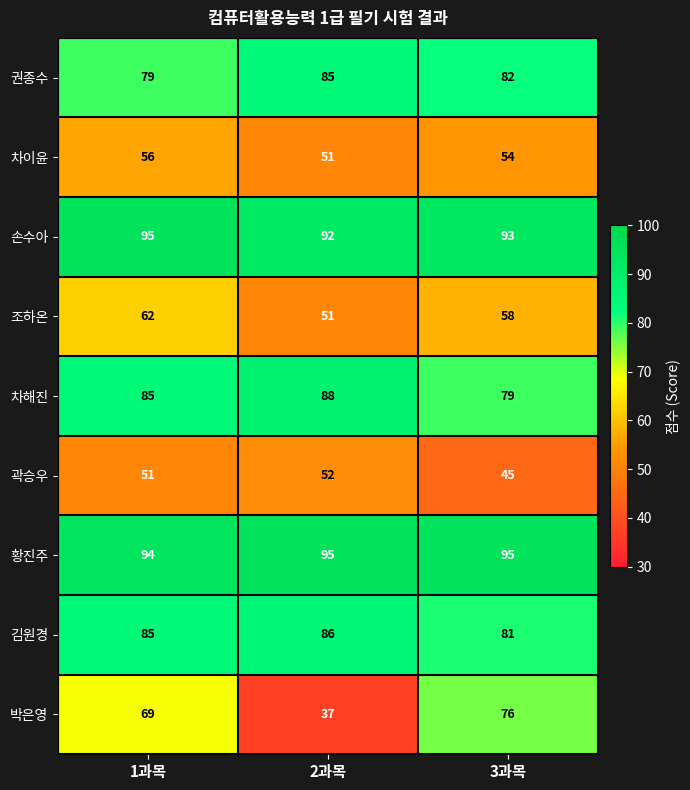

Reading left to right, transcribe all the data shown in this chart.

권종수: 79	85	82
차이윤: 56	51	54
손수아: 95	92	93
조하온: 62	51	58
차해진: 85	88	79
곽승우: 51	52	45
황진주: 94	95	95
김원경: 85	86	81
박은영: 69	37	76